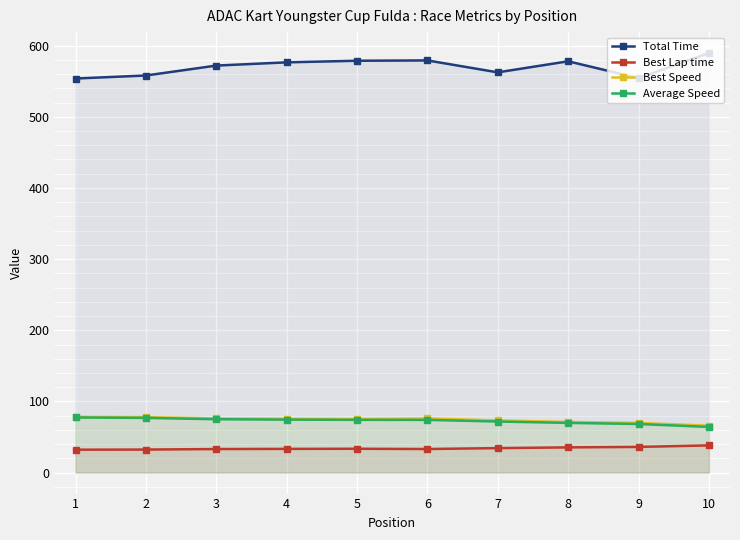

Reading right to left, transcribe all the data shown in this chart.

Total Time: 589.5	554.4	578.0	562.4	579.2	578.7	576.5	571.9	558.0	553.8
Best Lap time: 38.2	36.1	35.4	34.4	33.2	33.5	33.4	33.1	32.4	32.2
Best Speed: 66.0	69.9	71.2	73.3	76.1	75.3	75.6	76.2	77.9	78.4
Average Speed: 64.2	68.3	69.9	71.8	74.1	74.1	74.4	75.0	76.9	77.5